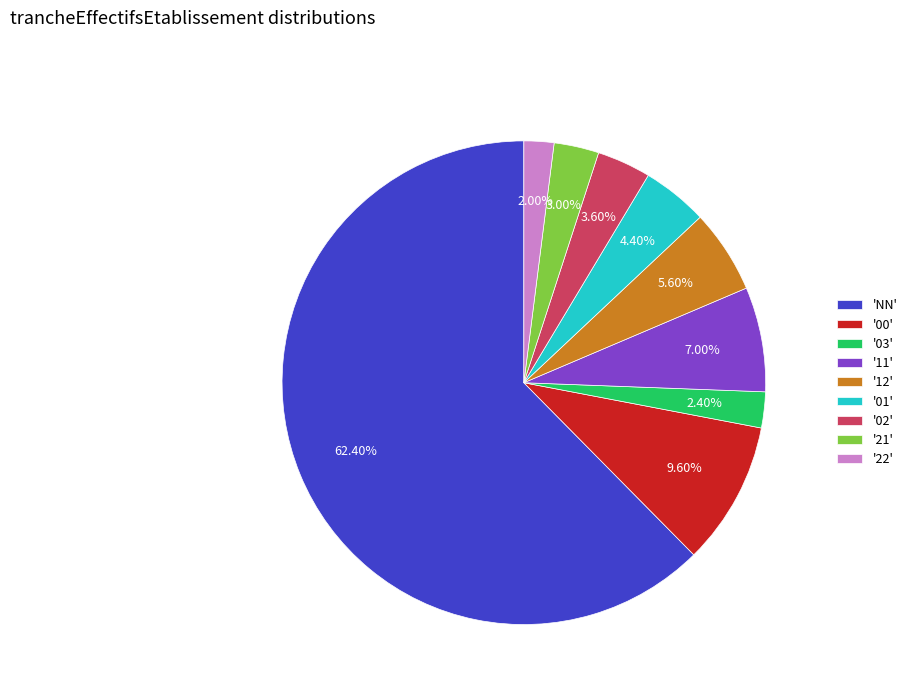

Between '11' and '22', which is larger?

'11'